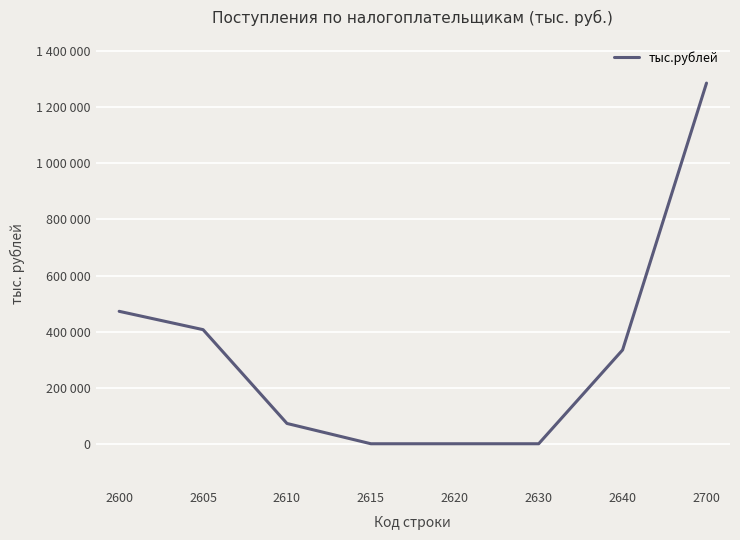

What is the difference between the maximum and minimum values?

1286187